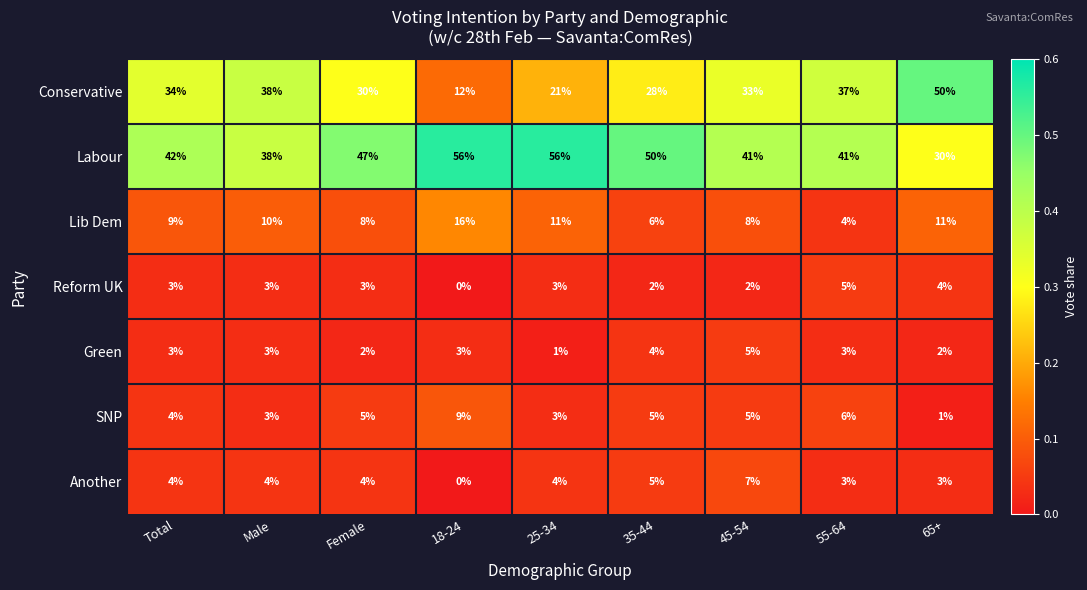

What is the greatest value displayed?

56